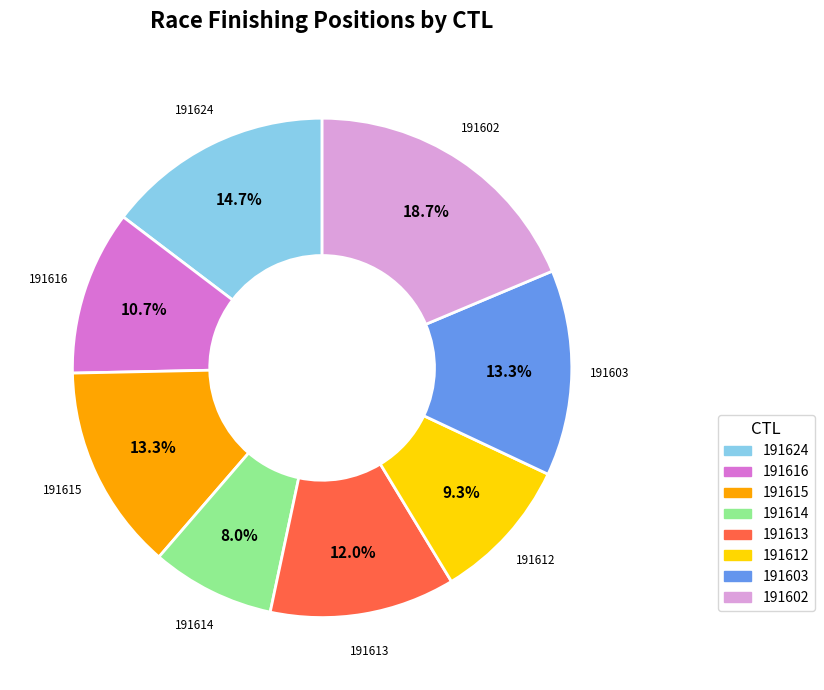

Is it true that 191603 is 2% of the pie?

False